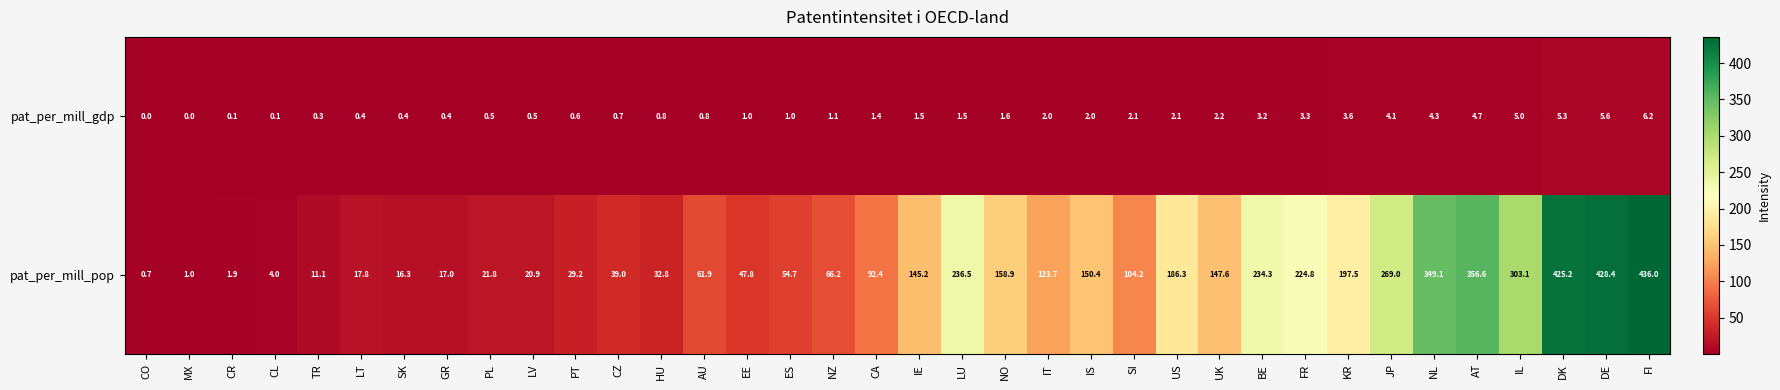

Which series has the largest range (max minus min)?

pat_per_mill_pop